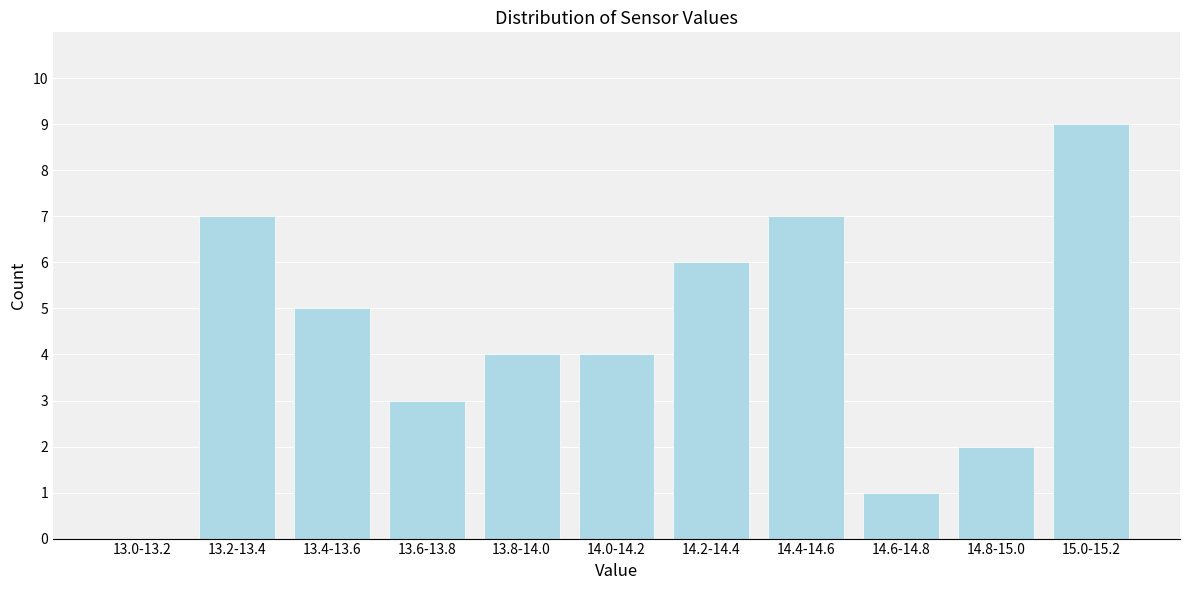

Reading left to right, what are all the values shown in this chart?

13.0-13.2=0	13.2-13.4=7	13.4-13.6=5	13.6-13.8=3	13.8-14.0=4	14.0-14.2=4	14.2-14.4=6	14.4-14.6=7	14.6-14.8=1	14.8-15.0=2	15.0-15.2=9